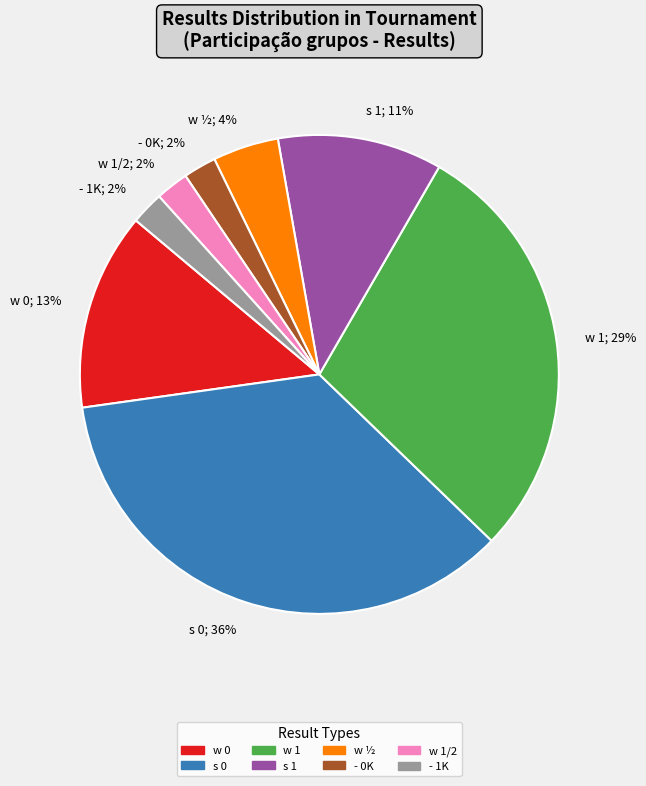

Approximately how many times larger is the value at - 1K; 2% compared to - 0K; 2%?

1.0